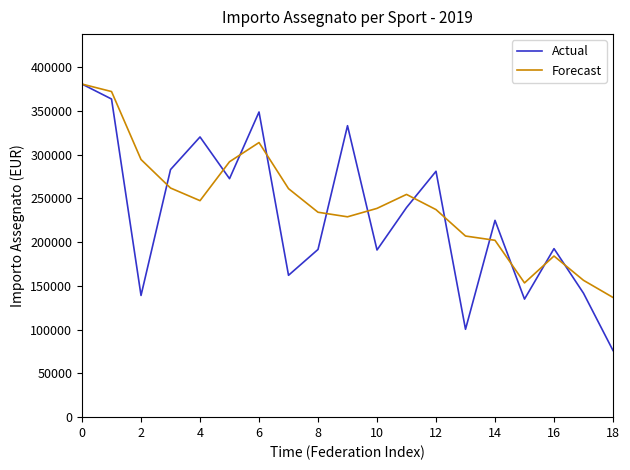

Which series has the widest spread of values?

Actual